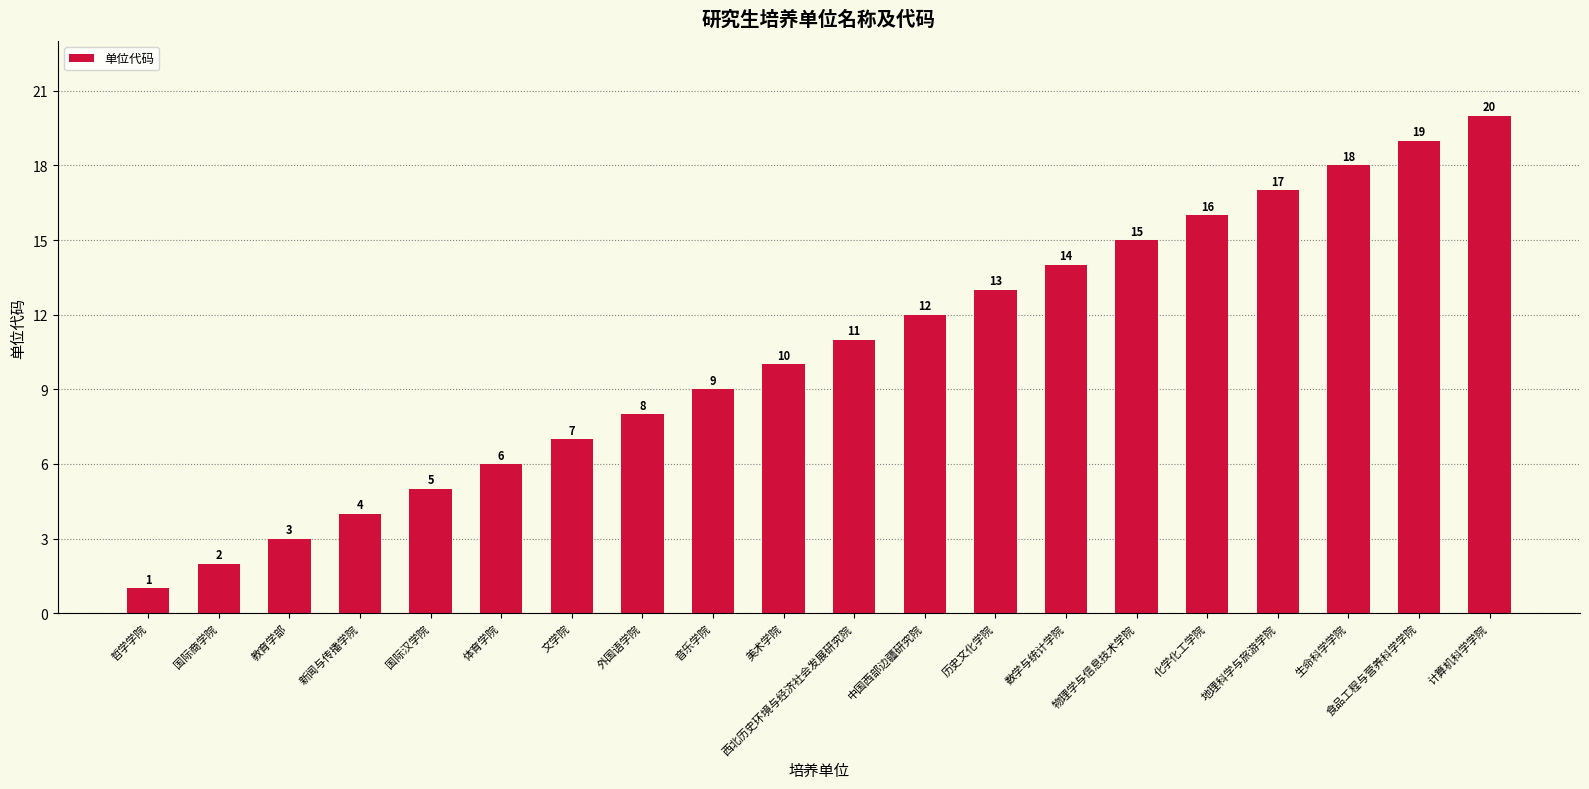

Reading left to right, list all the values displayed in this chart.

哲学学院=1	国际商学院=2	教育学部=3	新闻与传播学院=4	国际汉学院=5	体育学院=6	文学院=7	外国语学院=8	音乐学院=9	美术学院=10	西北历史环境与经济社会发展研究院=11	中国西部边疆研究院=12	历史文化学院=13	数学与统计学院=14	物理学与信息技术学院=15	化学化工学院=16	地理科学与旅游学院=17	生命科学学院=18	食品工程与营养科学学院=19	计算机科学学院=20